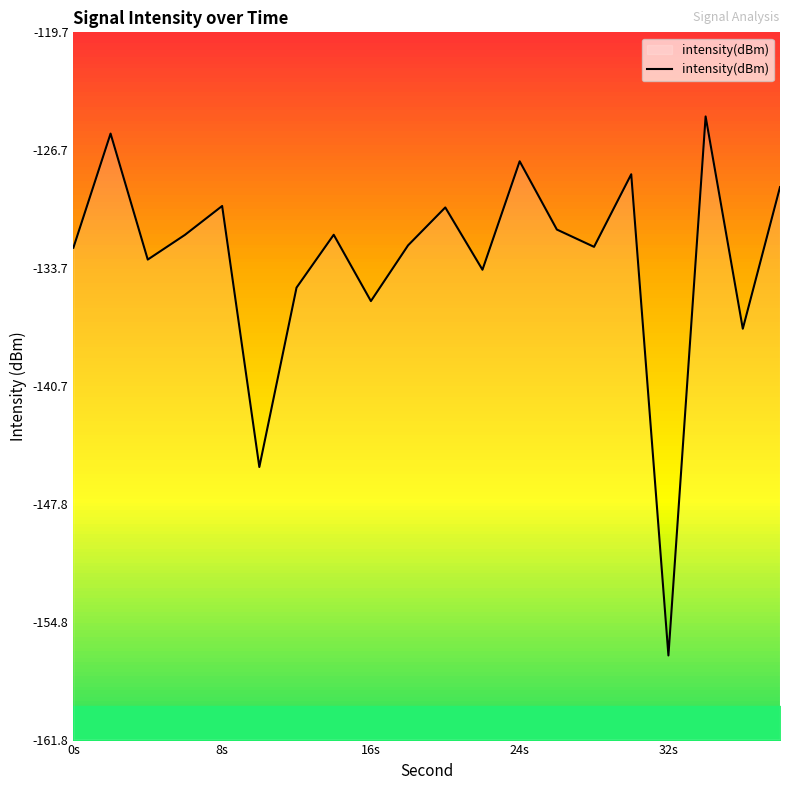

Count the number of data series in this chart.

1